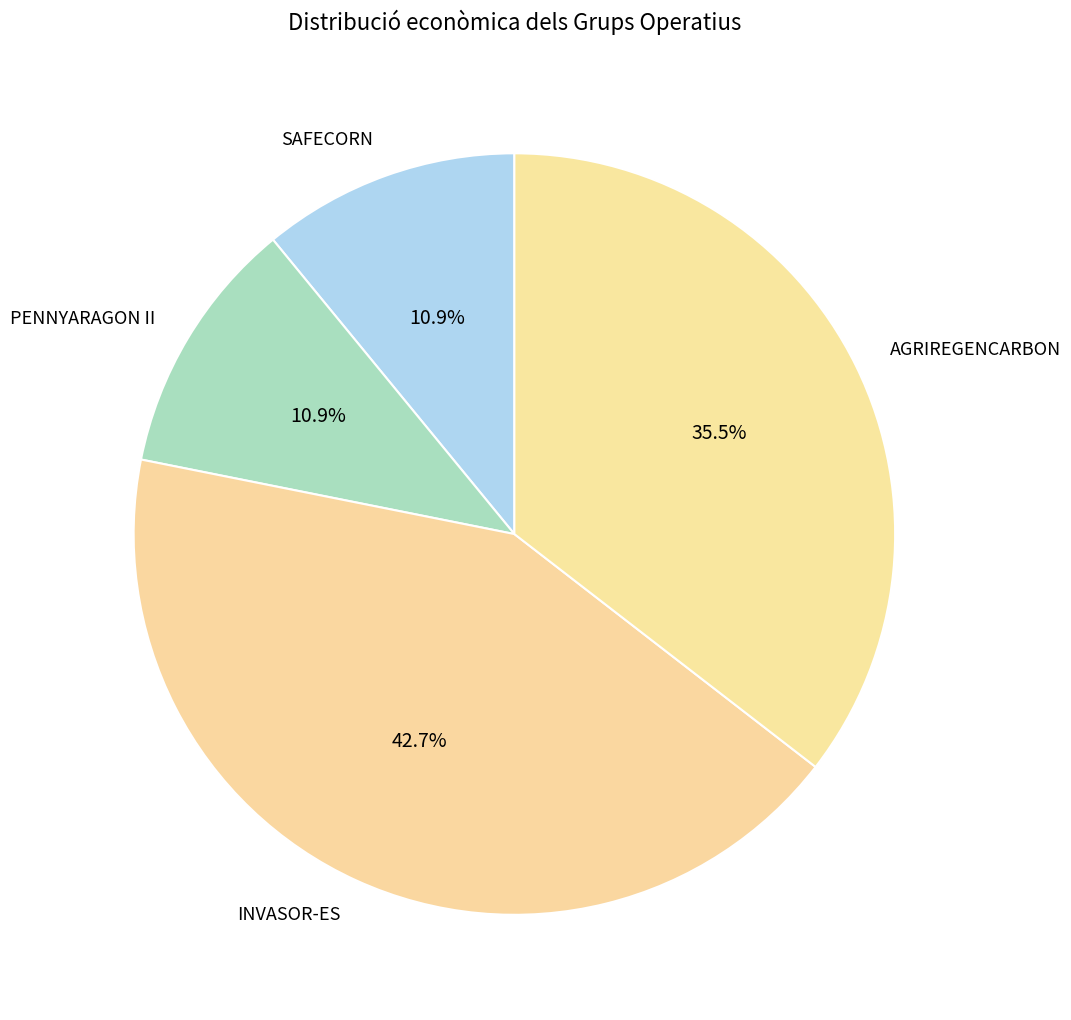

What portion of the pie excludes SAFECORN?

89.1%